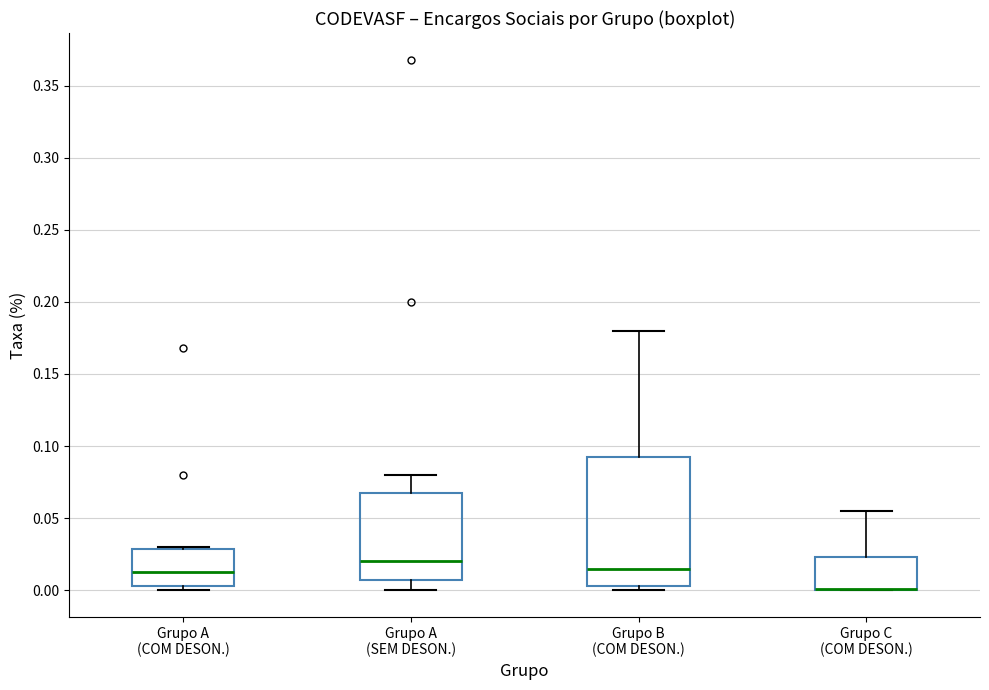

Reading left to right, transcribe this box plot: for each box, give where its median line is, the range the box spans, and where its two whiskers end, as read against the y-axis. The values are not printed on the chart, so give them approximately, as read against the axis.

Grupo A (COM DESON.): median 0.015, box 0.005 to 0.030, whiskers 0.000 to 0.030
Grupo A (SEM DESON.): median 0.020, box 0.005 to 0.070, whiskers 0.000 to 0.080
Grupo B (COM DESON.): median 0.015, box 0.005 to 0.095, whiskers 0.000 to 0.180
Grupo C (COM DESON.): median 0.000 (drawn on the box's lower edge), box 0.000 to 0.025, whiskers 0.000 to 0.055